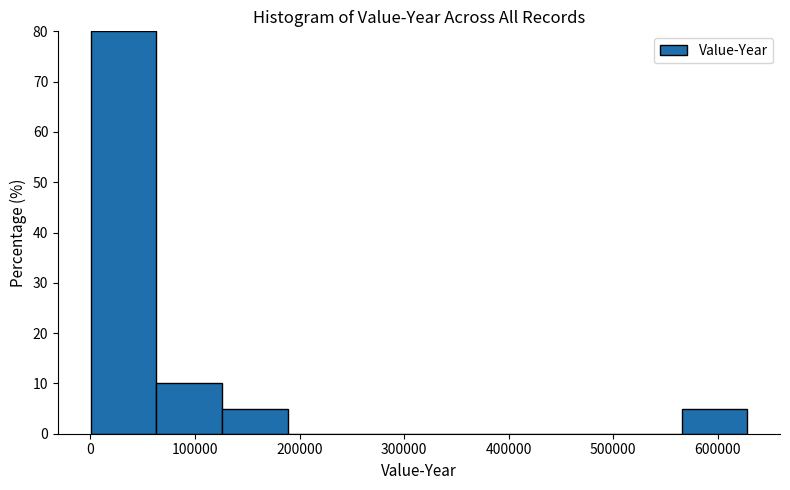

Over which range of the x-axis is the bar tallest?

0 to 60000